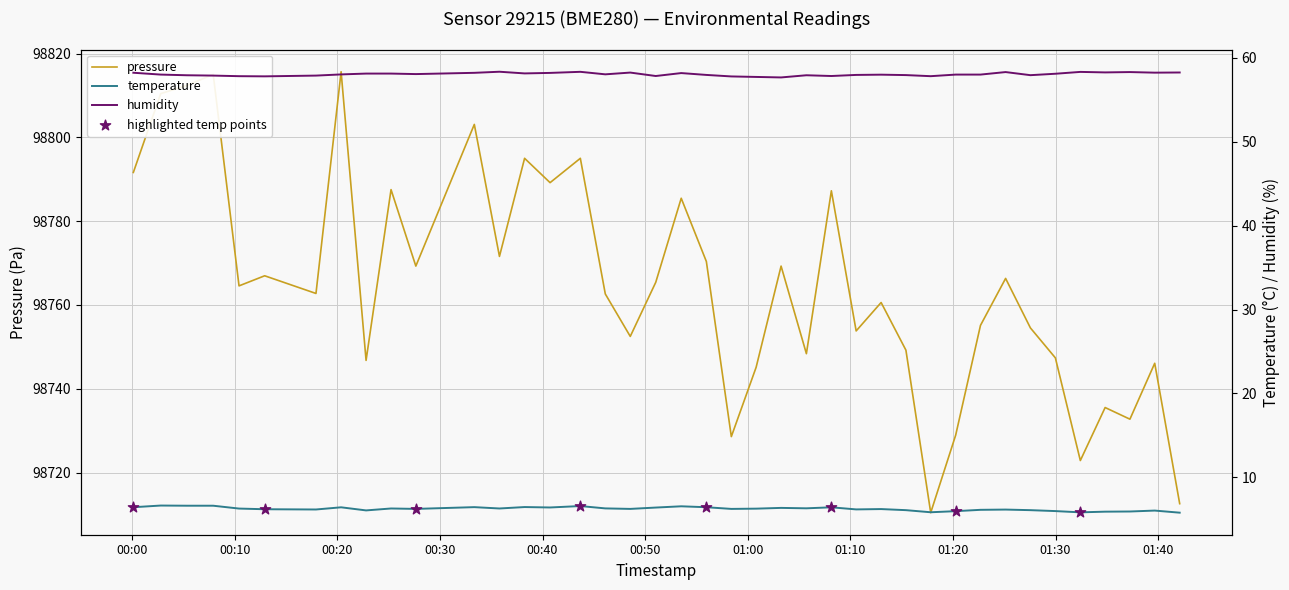

What is the highest value of the pressure series?

98815.7